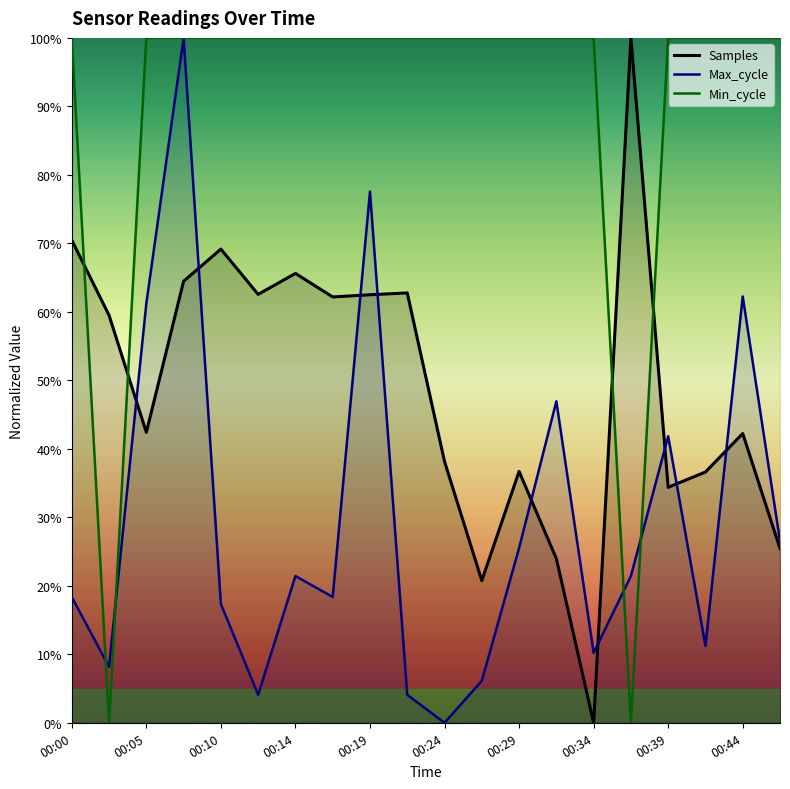

How many intersections are there between Max_cycle and Min_cycle?

4